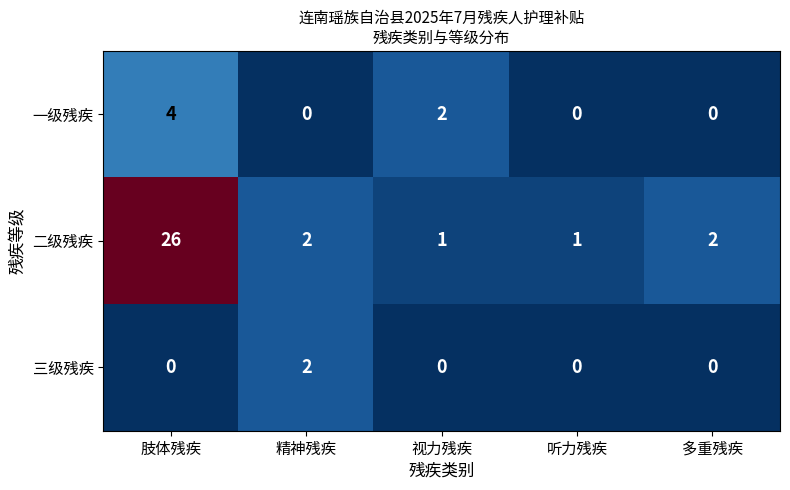

Reading right to left, transcribe all the data shown in this chart.

一级残疾: 多重残疾=0	听力残疾=0	视力残疾=2	精神残疾=0	肢体残疾=4
二级残疾: 多重残疾=2	听力残疾=1	视力残疾=1	精神残疾=2	肢体残疾=26
三级残疾: 多重残疾=0	听力残疾=0	视力残疾=0	精神残疾=2	肢体残疾=0